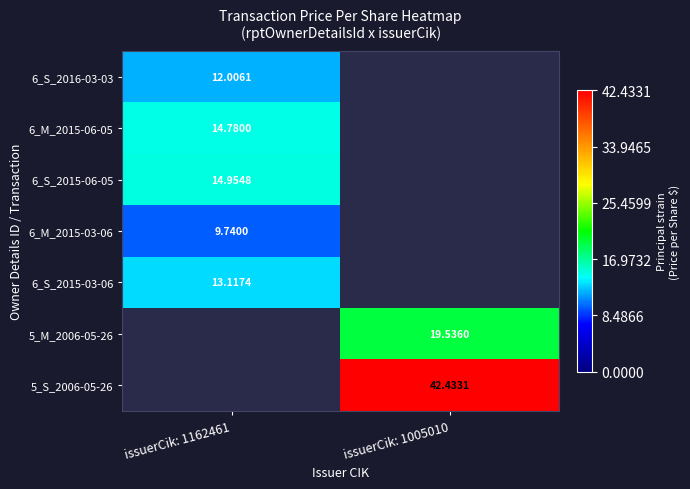

Is the value of 6_M_2015-03-06 at issuerCik: 1162461 greater than the value of 6_S_2015-03-06 at issuerCik: 1162461?

No